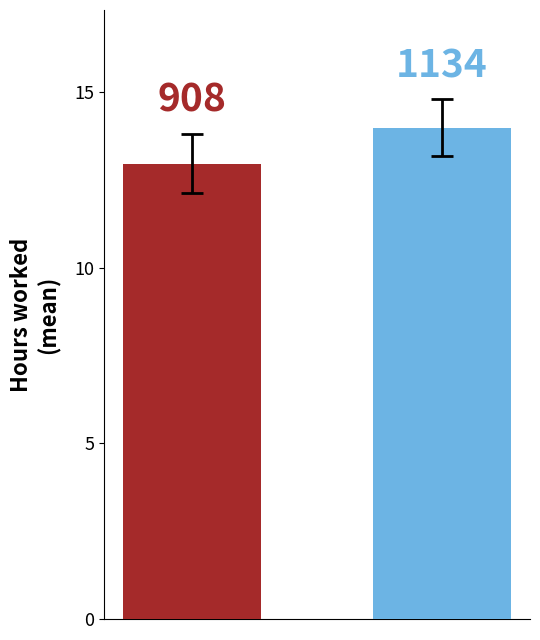

How many bars are there in total?

2